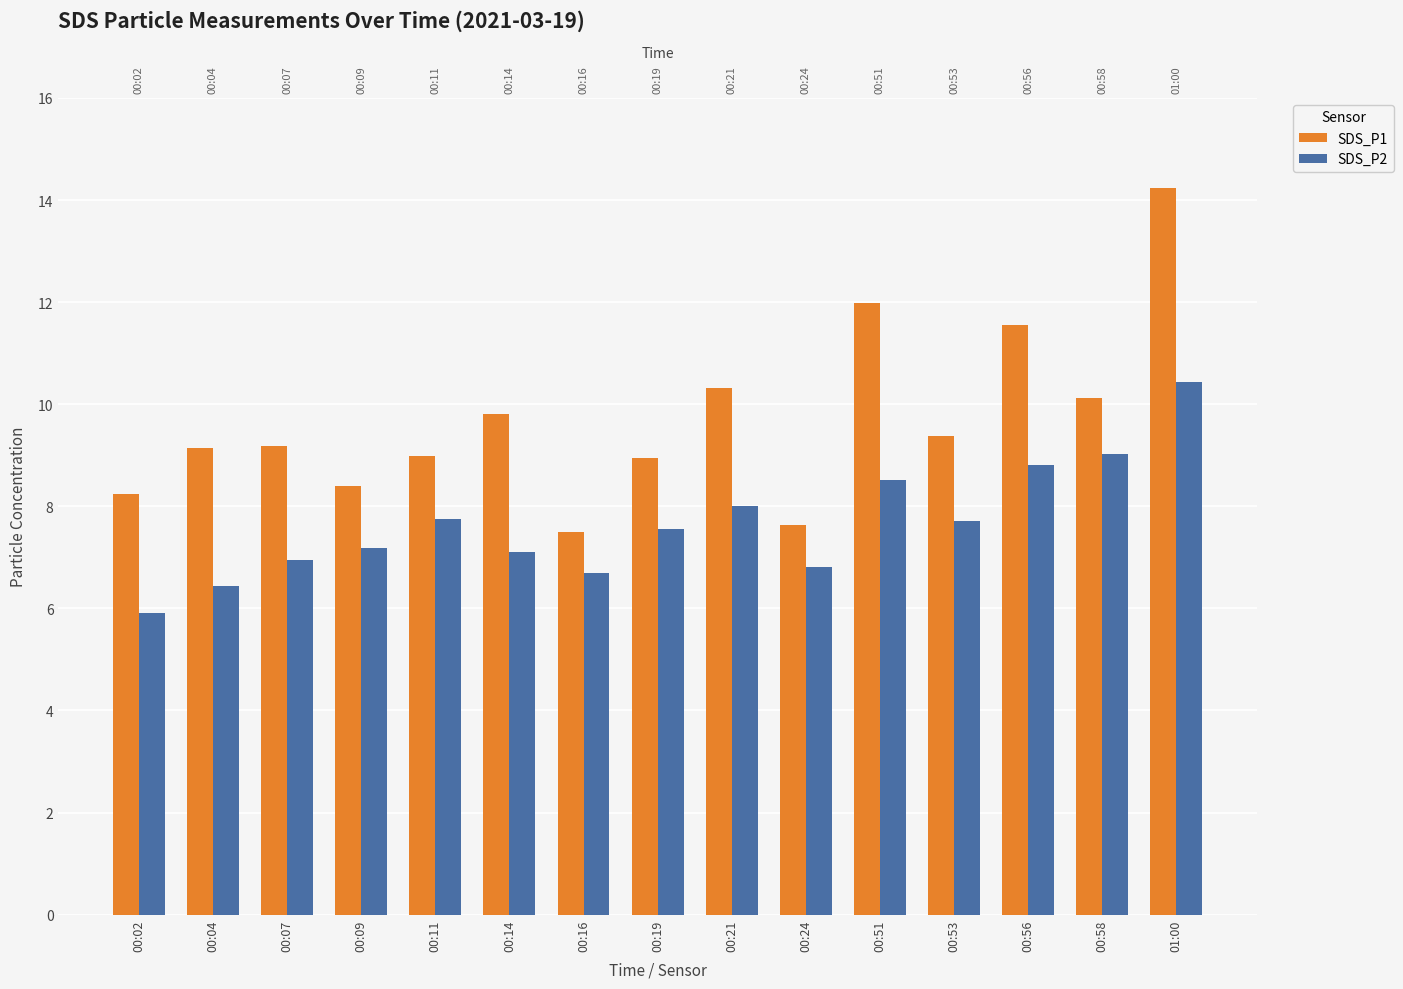

What is the approximate value of SDS_P1 at 00:14?

9.8